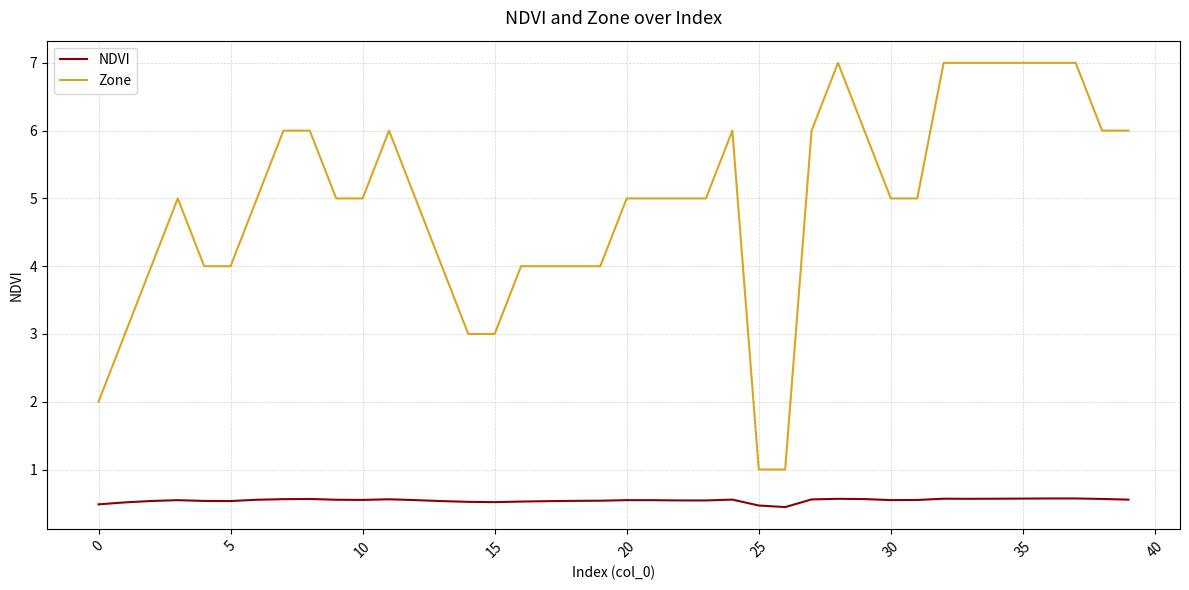

Which series has the largest total across all categories?

Zone